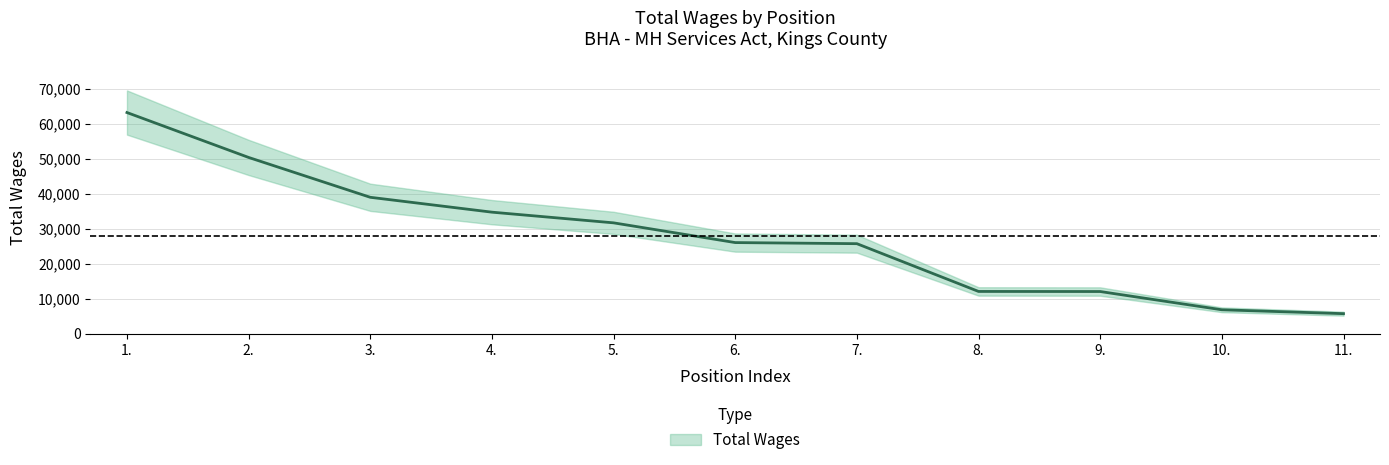

How many lines are shown in the chart?

1